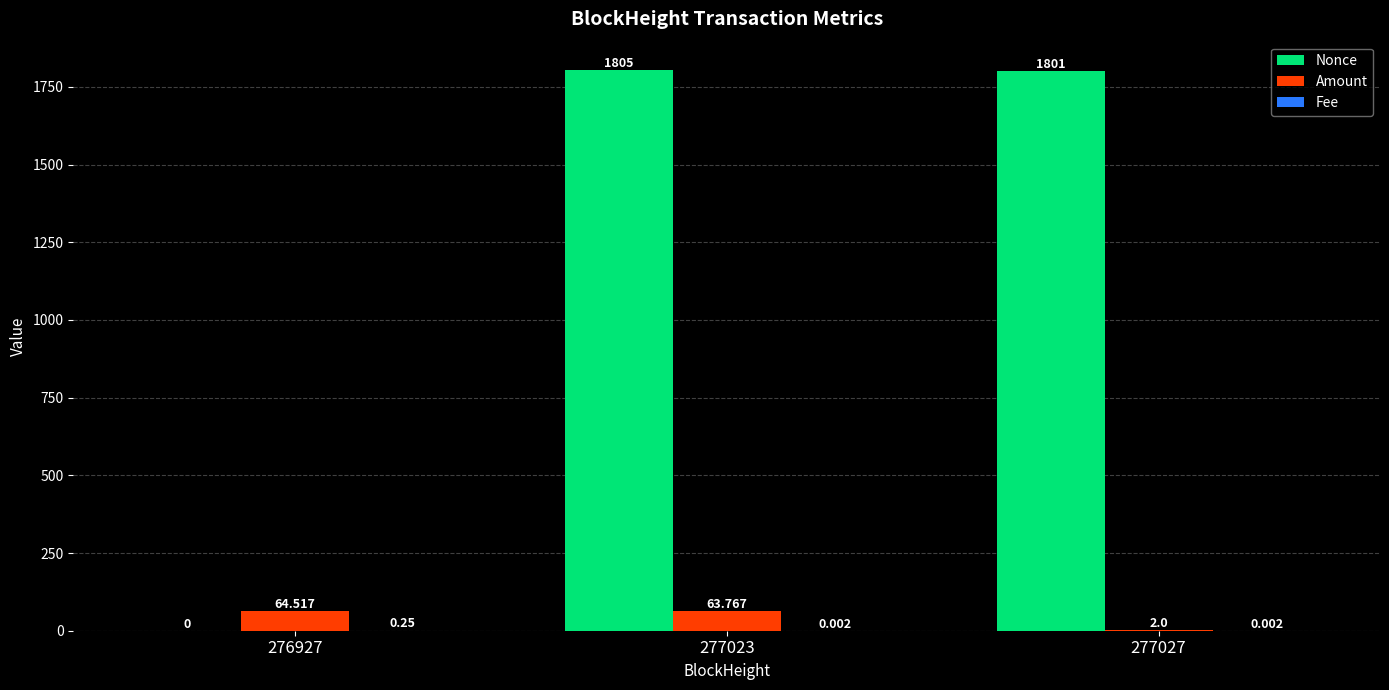

How many distinct data groups are displayed?

3